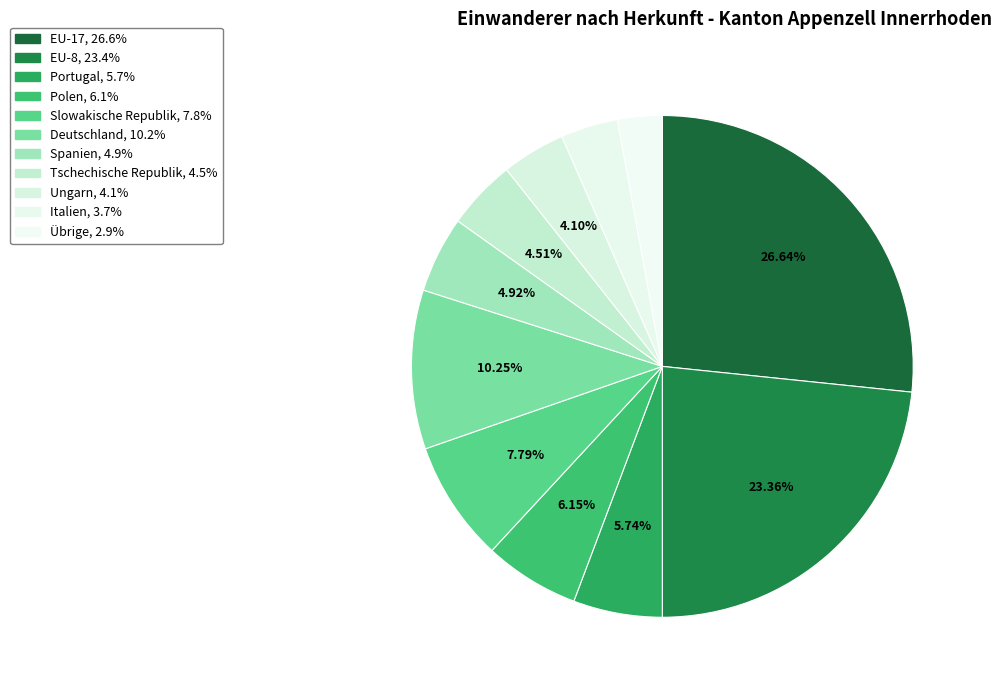

Is it true that EU-17 is 27% of the pie?

True